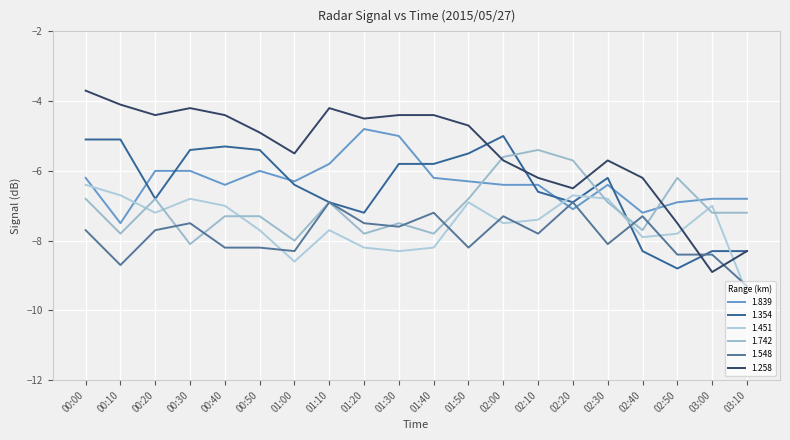

At which category is the sum across all series the highest?

00:00